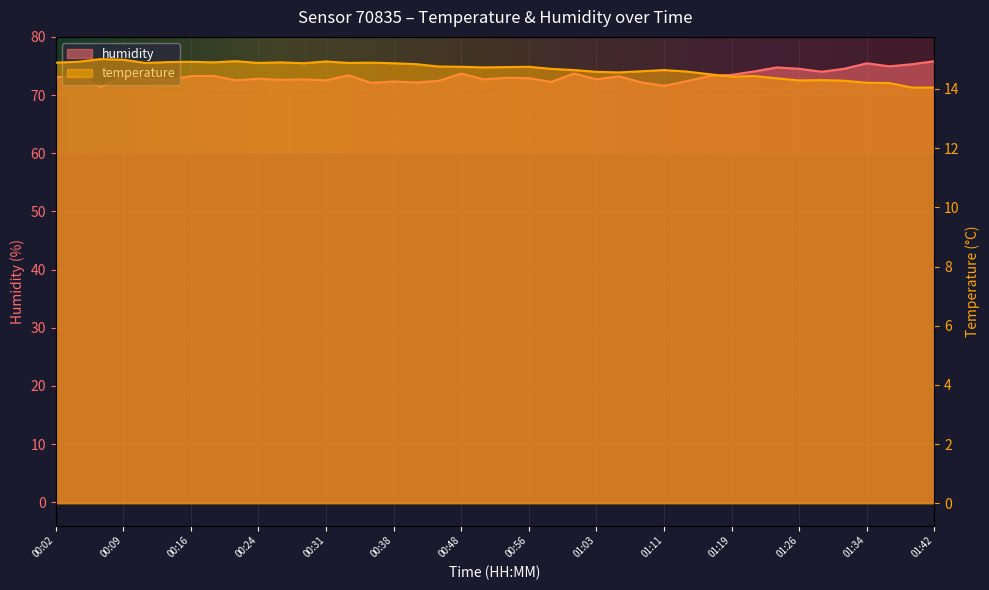

True or false: humidity and temperature intersect in this chart.

False